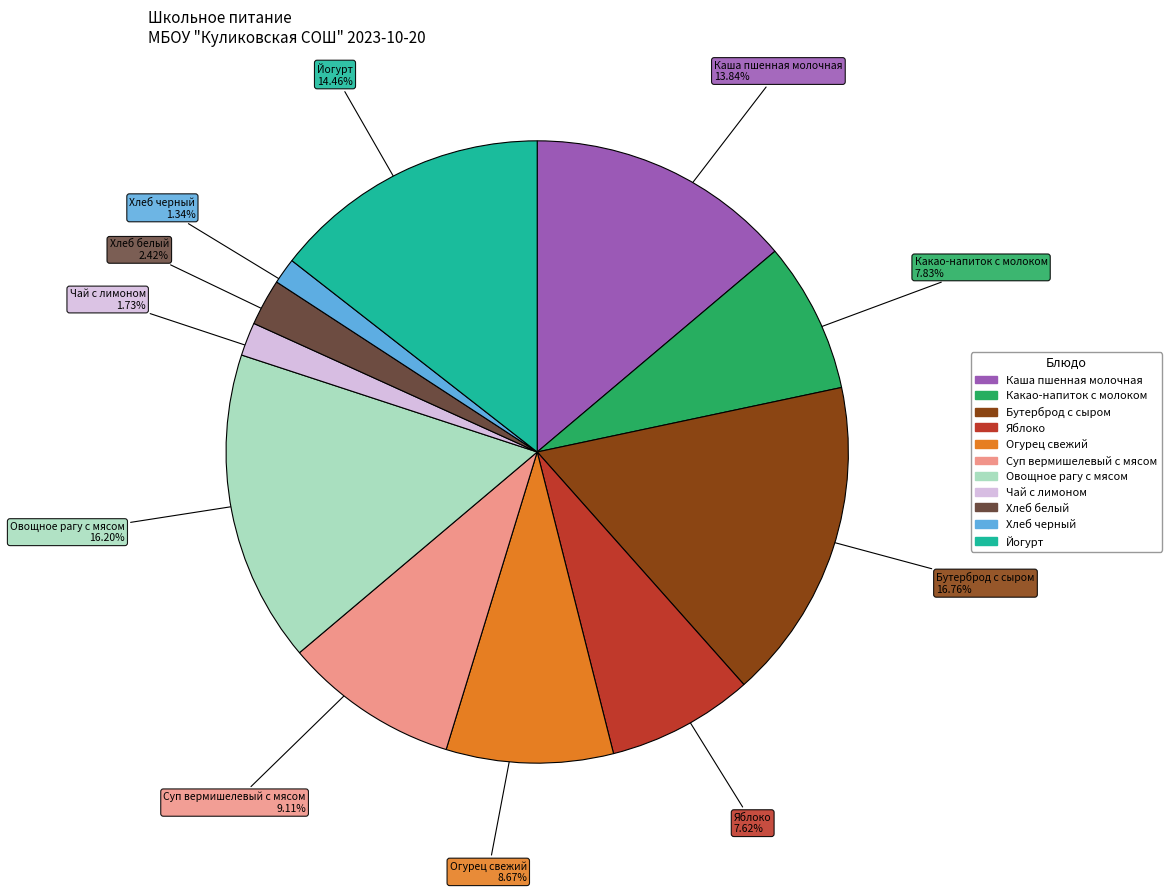

To the nearest percent, what portion does Овощное рагу с мясом represent?

16%